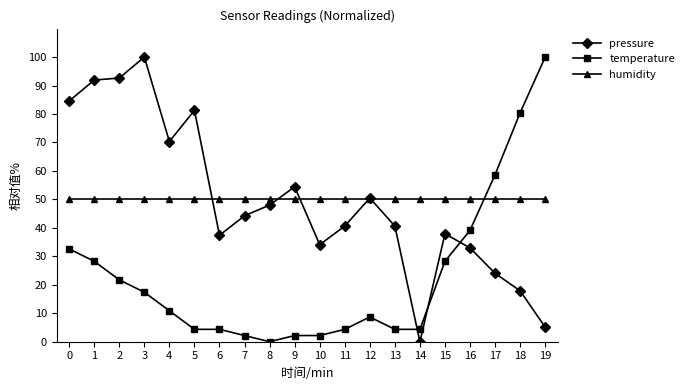

What are all the series names shown in the legend?

pressure, temperature, humidity